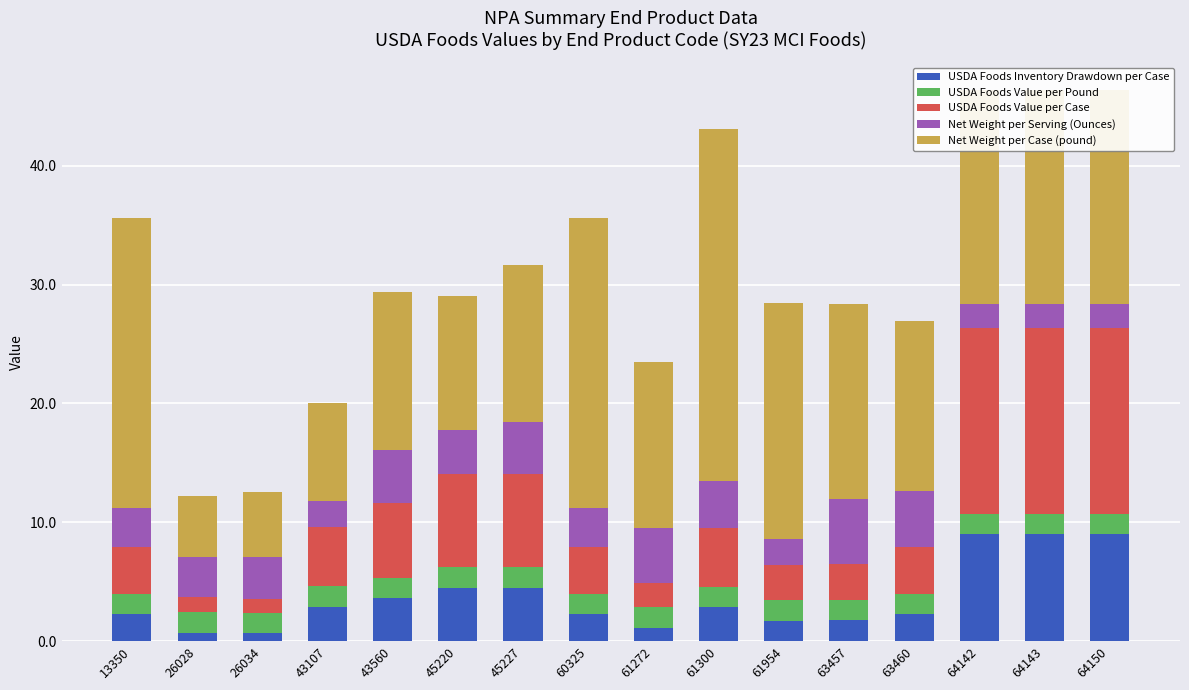

What is the total value across all series at 61954?

28.4